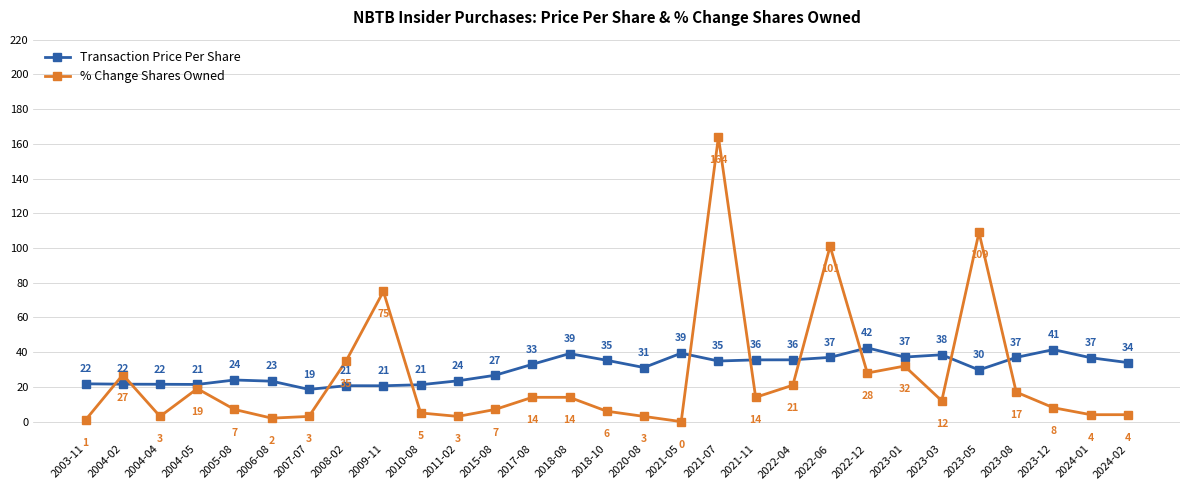

In Transaction Price Per Share, how many points are higher than both neighbors (excluding endpoints)?

7